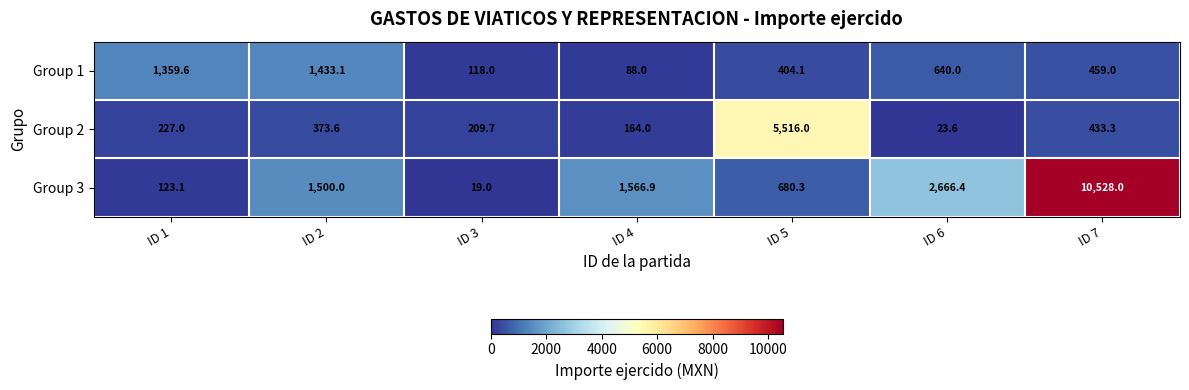

Which series changed the most between ID 4 and ID 7?

Group 3